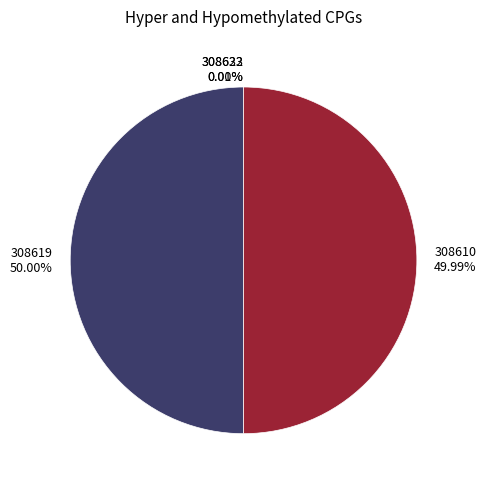

The 308610 slice represents 50% of the pie. True or false?

True